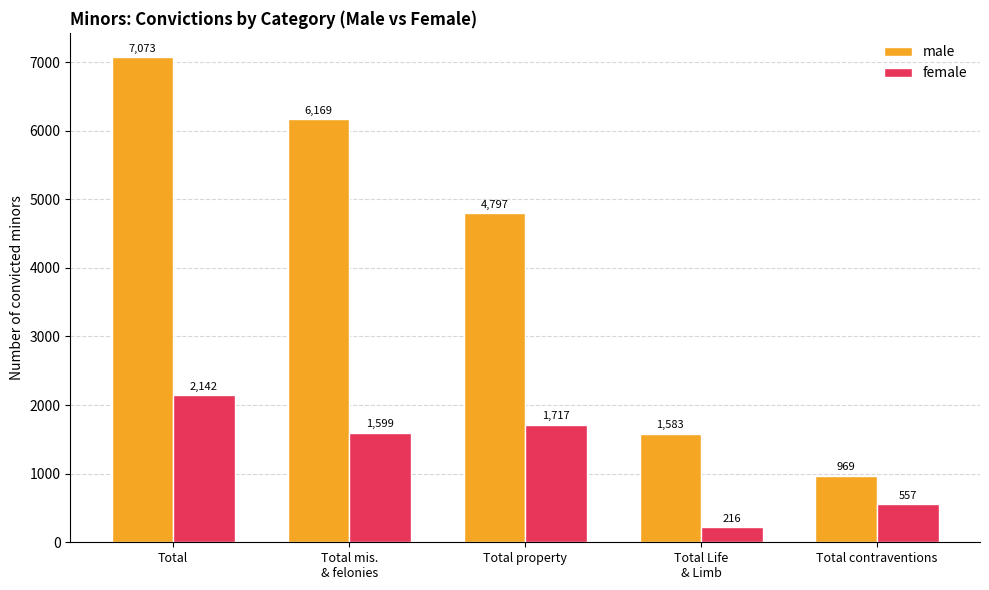

How many data points does each series have?

5